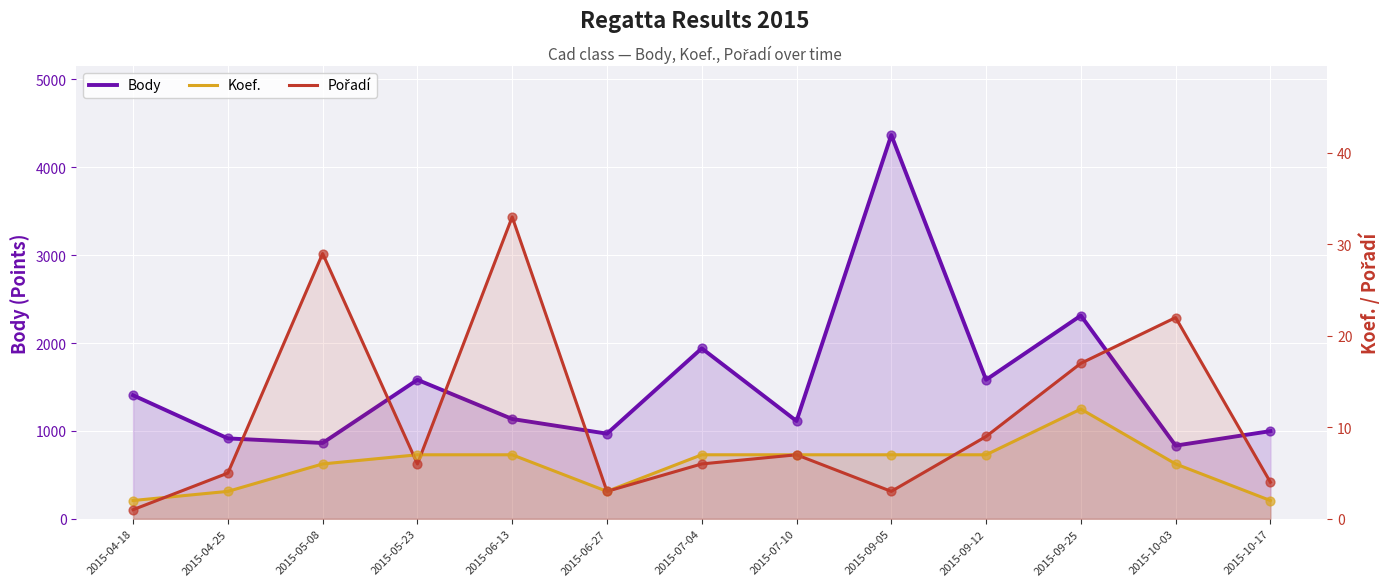

At which category is the sum across all series the highest?

2015-09-05